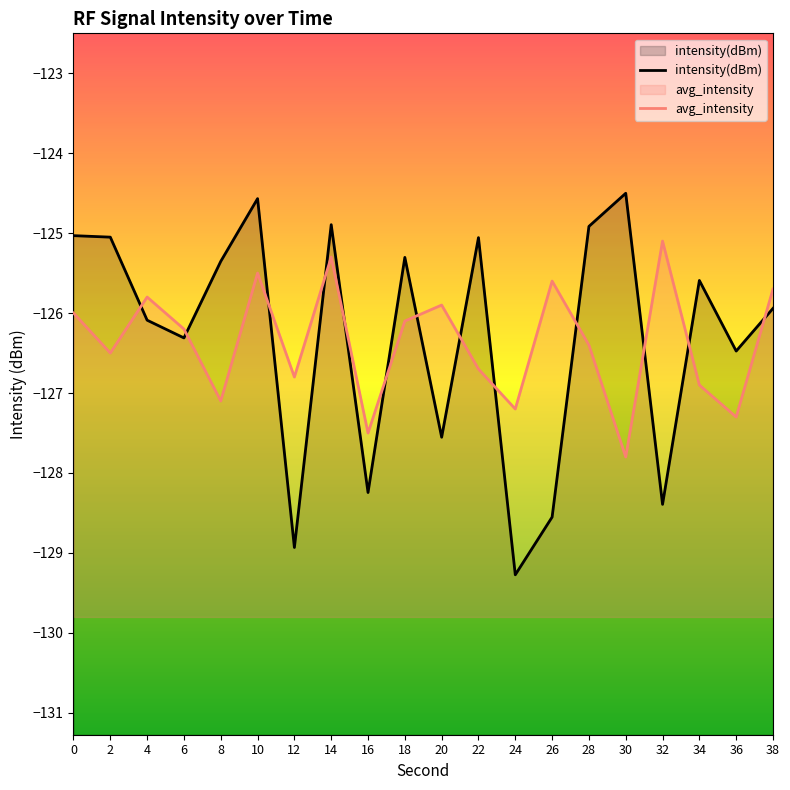

The avg_intensity series shows -214.5 at 36. True or false?

False